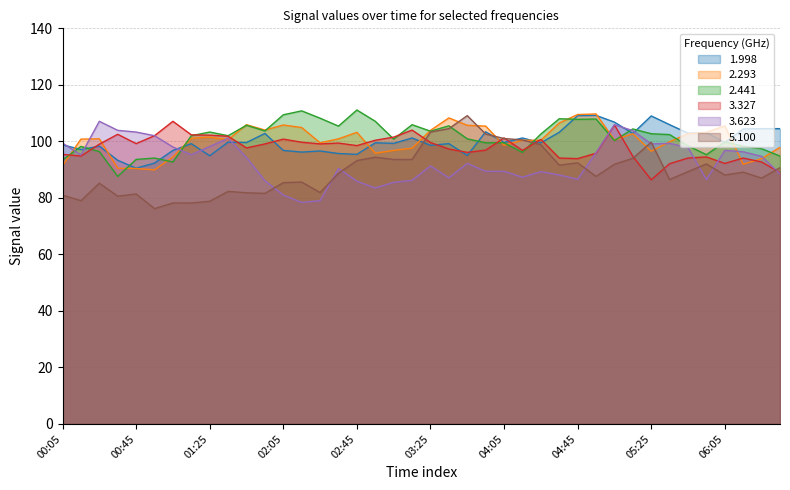

List the labels in order of 3.327 value, smallest first.

05:25, 06:35, 05:35, 06:05, 06:25, 04:45, 04:35, 05:45, 06:15, 05:55, 05:15, 00:15, 00:05, 04:55, 03:45, 04:15, 03:55, 03:35, 01:45, 02:45, 00:25, 01:55, 02:25, 00:45, 02:35, 03:25, 02:15, 02:55, 04:25, 02:05, 04:05, 03:05, 01:35, 00:55, 01:25, 01:15, 00:35, 03:15, 05:05, 01:05